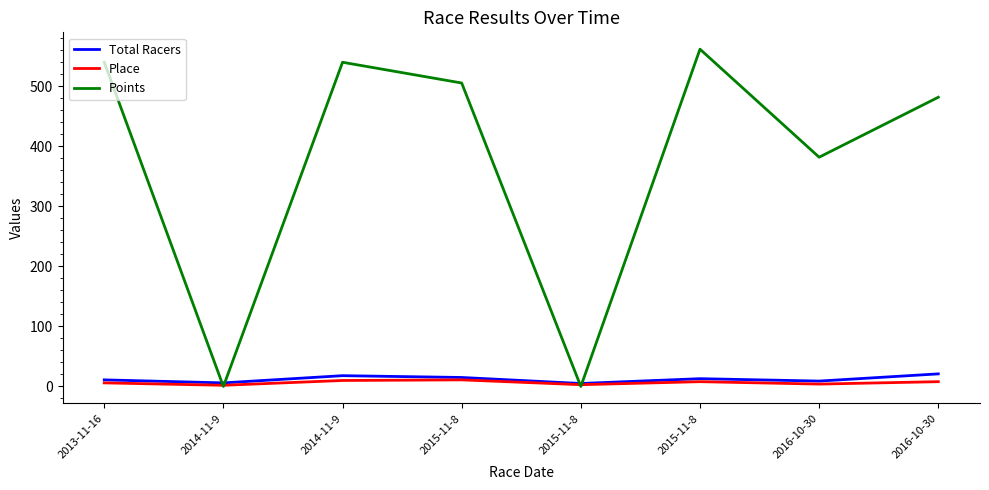

At how many categories does at least one series exceed 212?

6